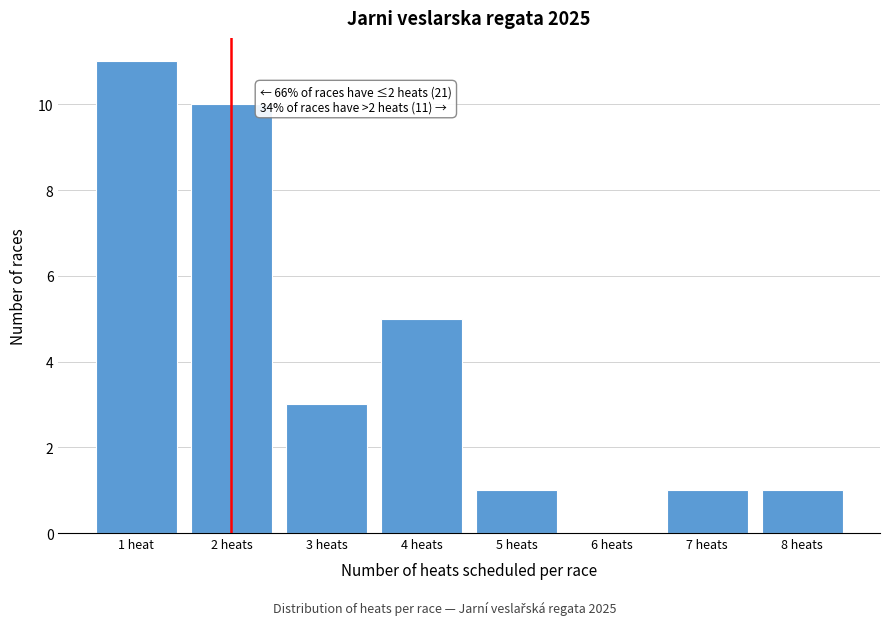

Reading left to right, extract all data points from this chart.

1 heat=11	2 heats=10	3 heats=3	4 heats=5	5 heats=1	6 heats=0	7 heats=1	8 heats=1